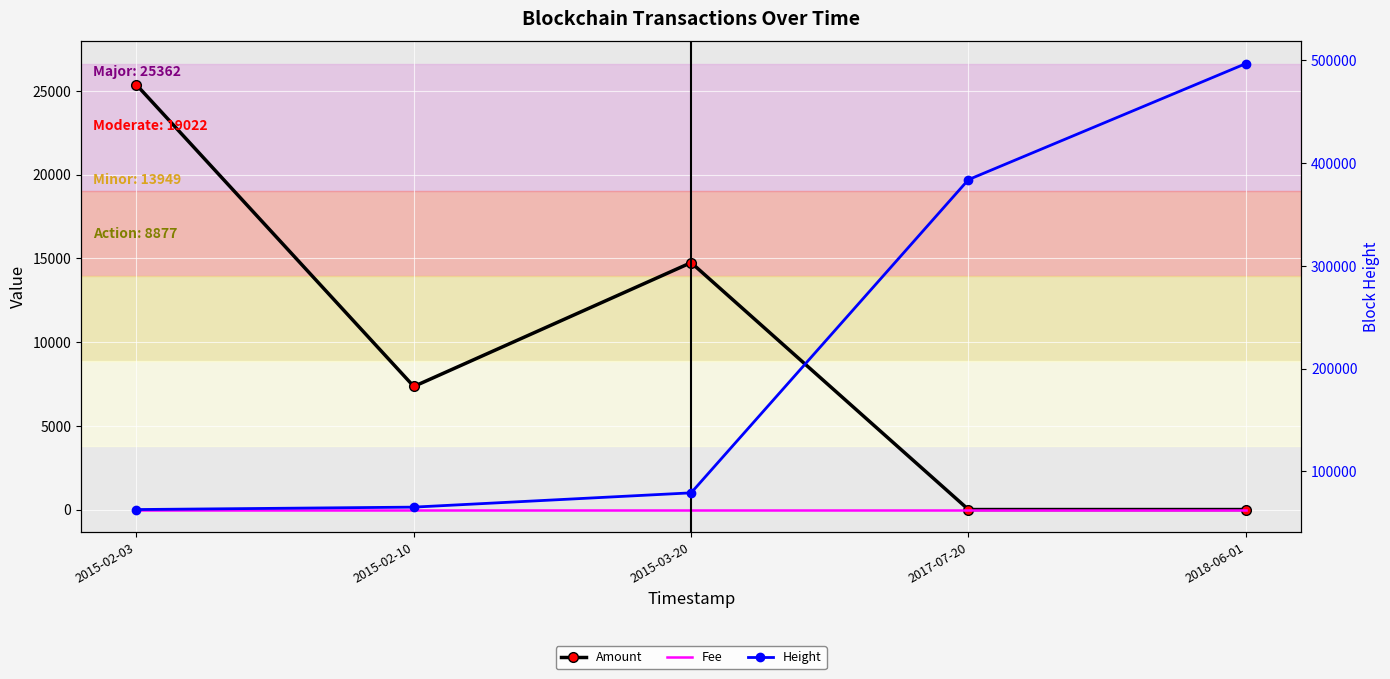

What are all the series names shown in the legend?

Amount, Fee, Height